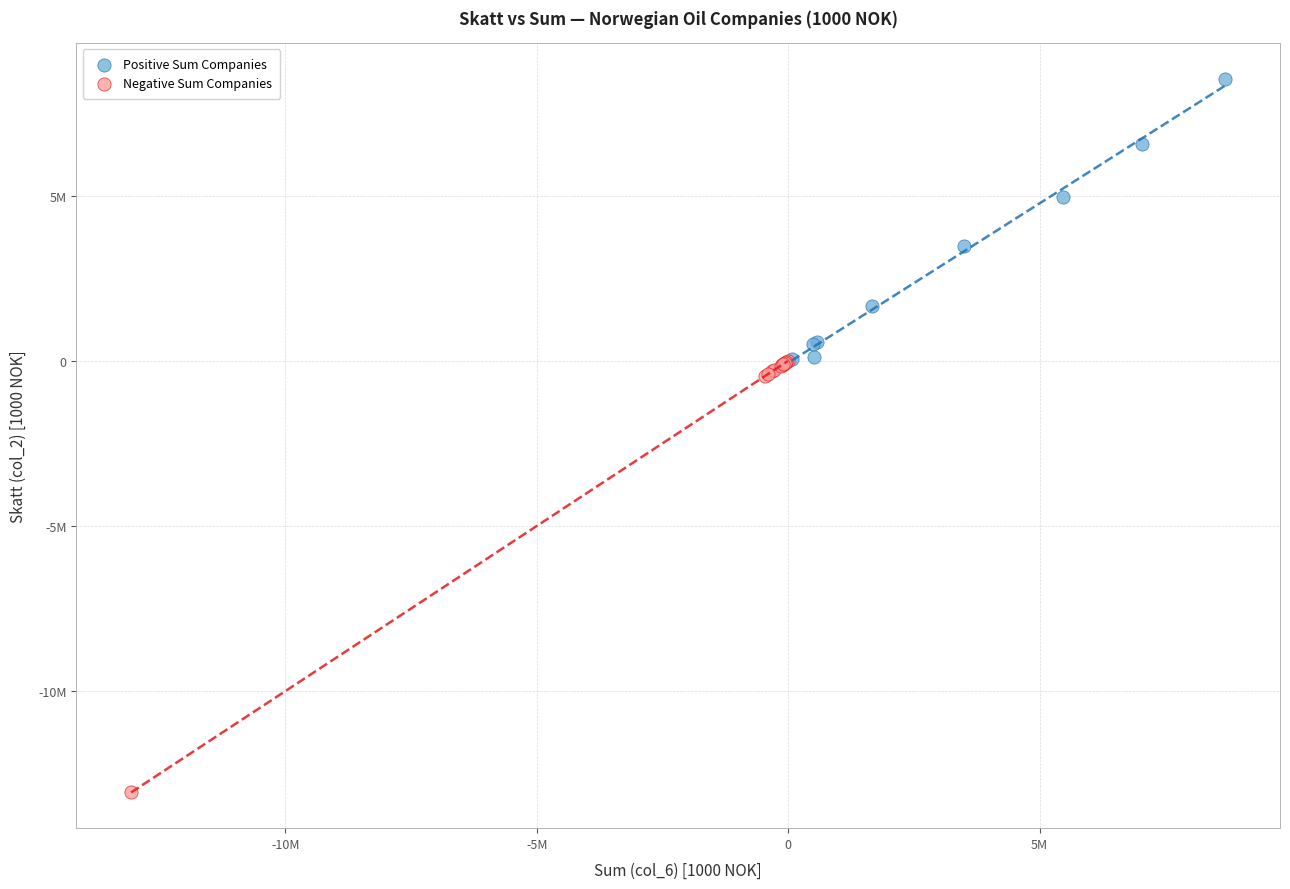

Which series reaches the minimum Y coordinate?

Negative Sum Companies